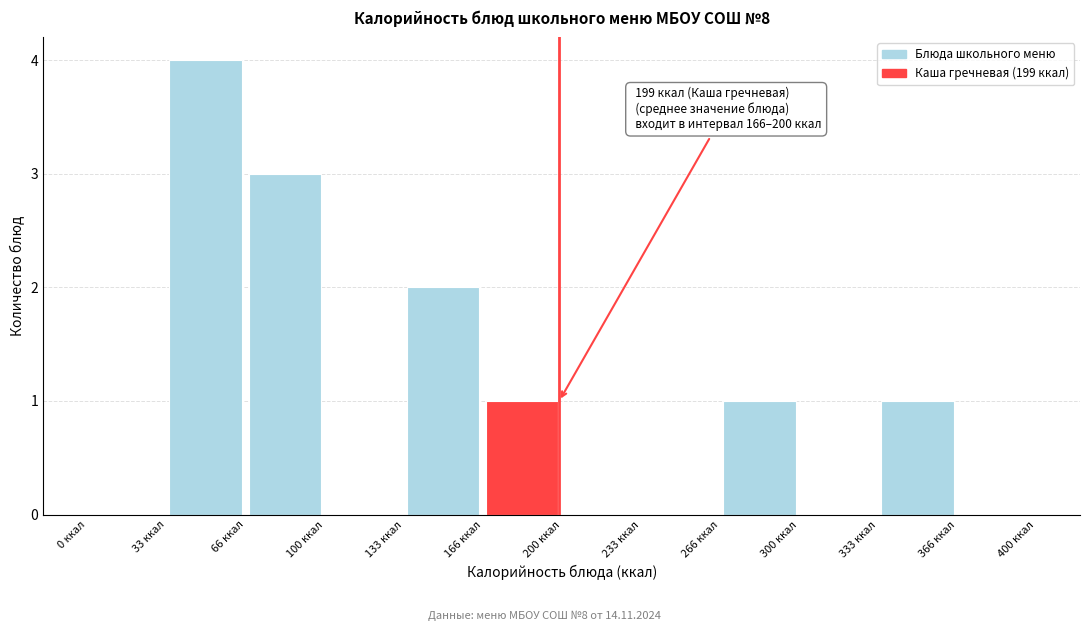

Which range on the x-axis has the tallest bar?

35 to 65